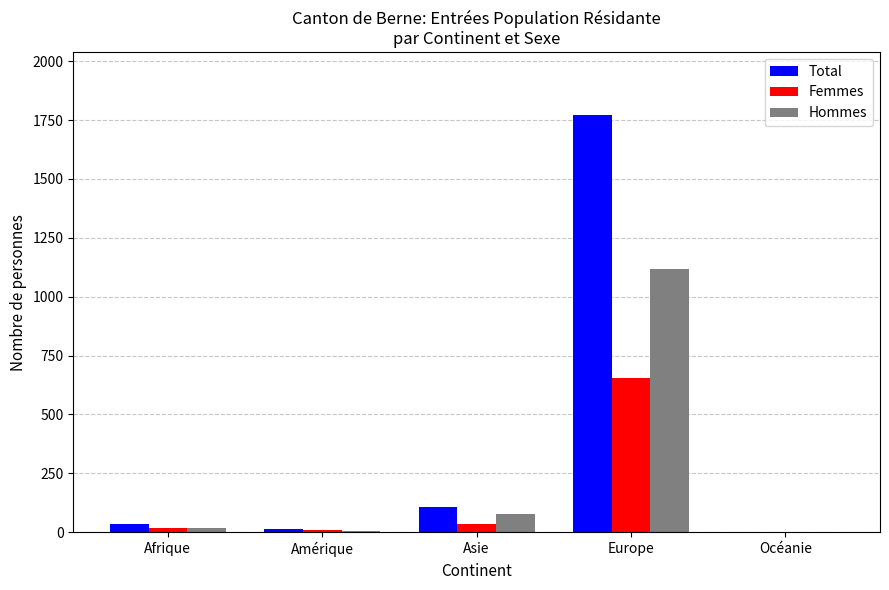

What is the approximate value of Femmes at Europe?

656